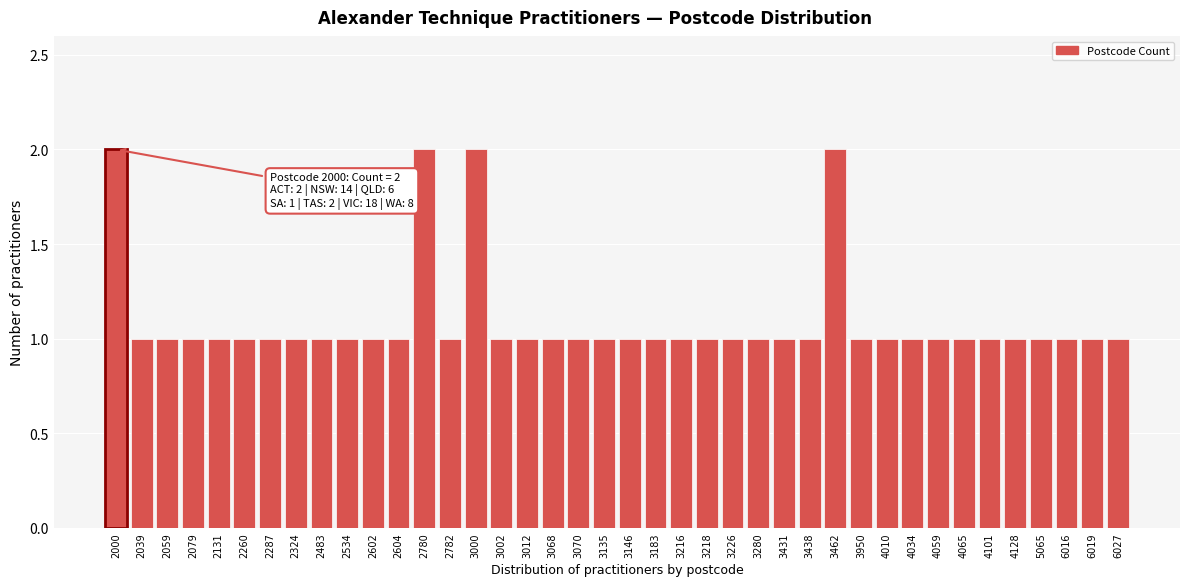

What is the value of the 5th bar from the left?

1